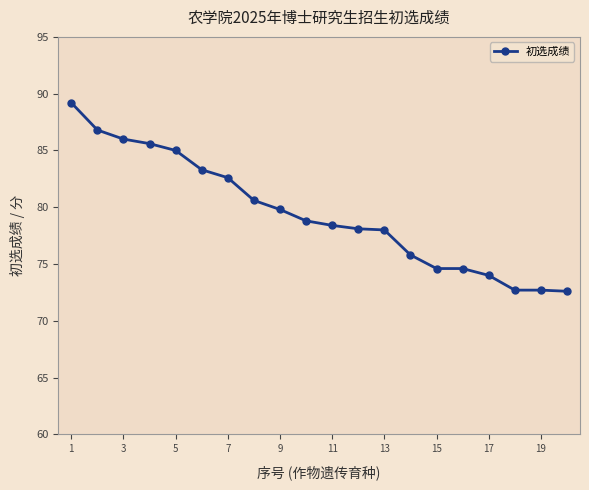

What is the average value?

79.5